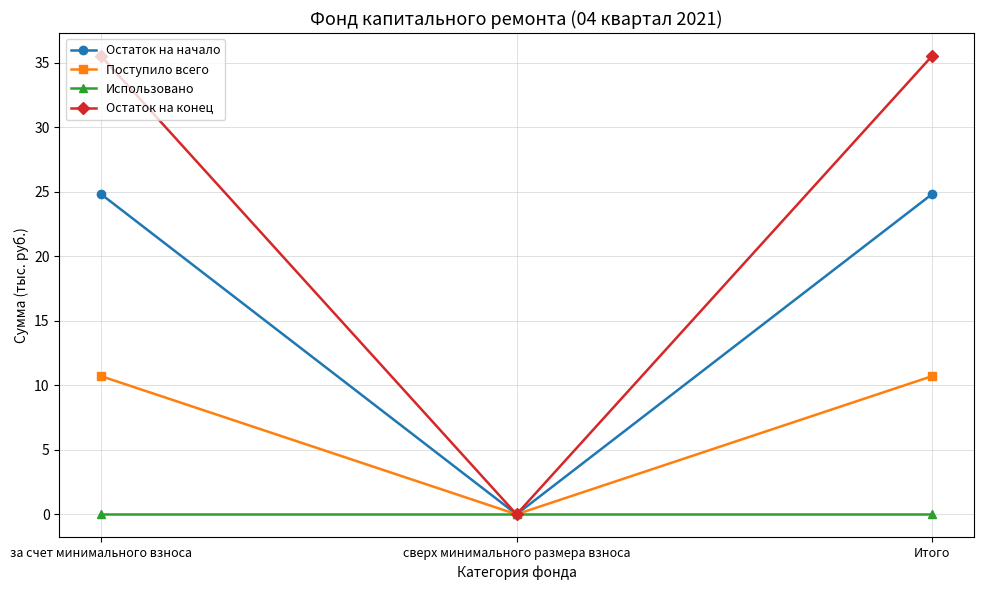

Which series has the largest range (max minus min)?

Остаток на конец